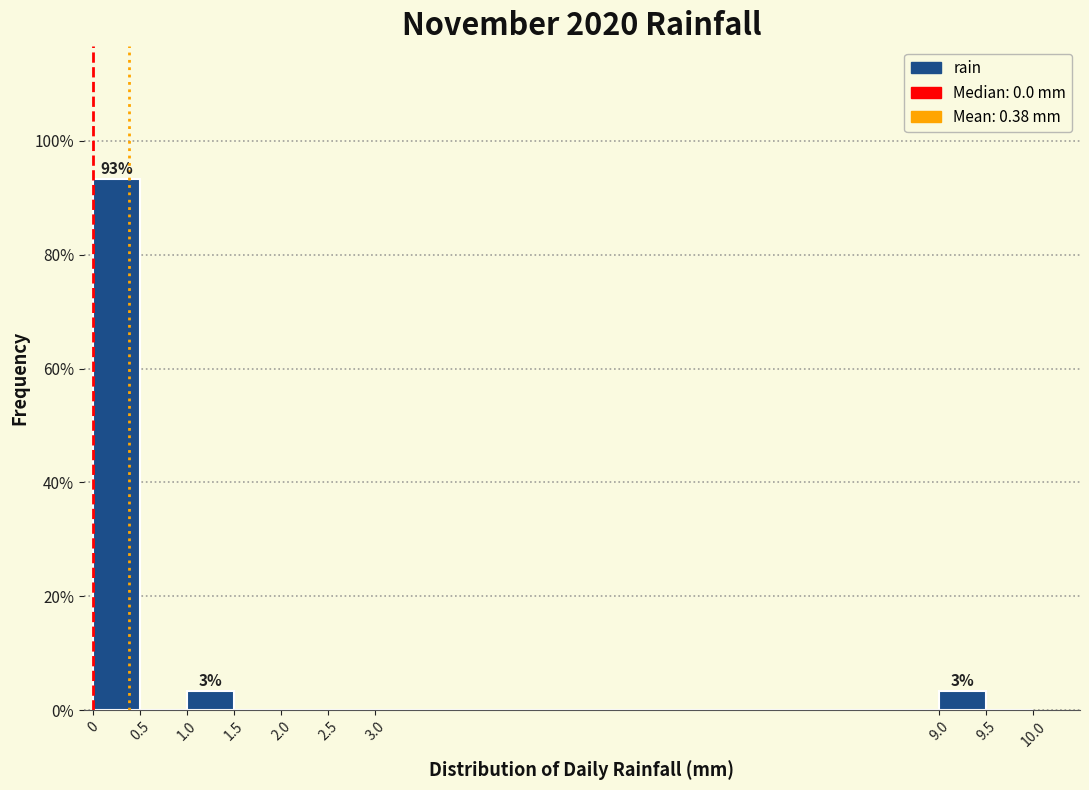

Over which range of the x-axis is the bar tallest?

0 to 0.5